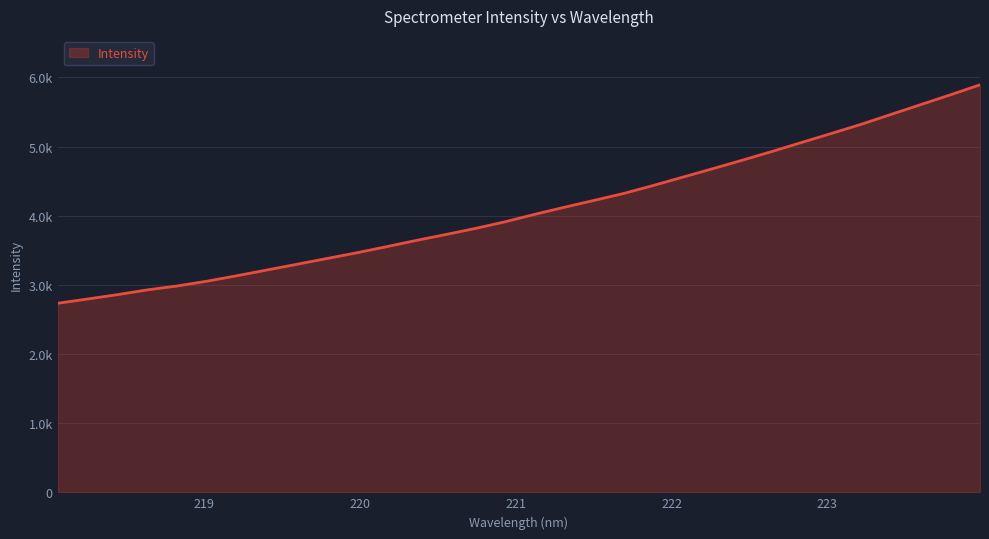

What is the difference between the maximum and minimum values?

3159.3